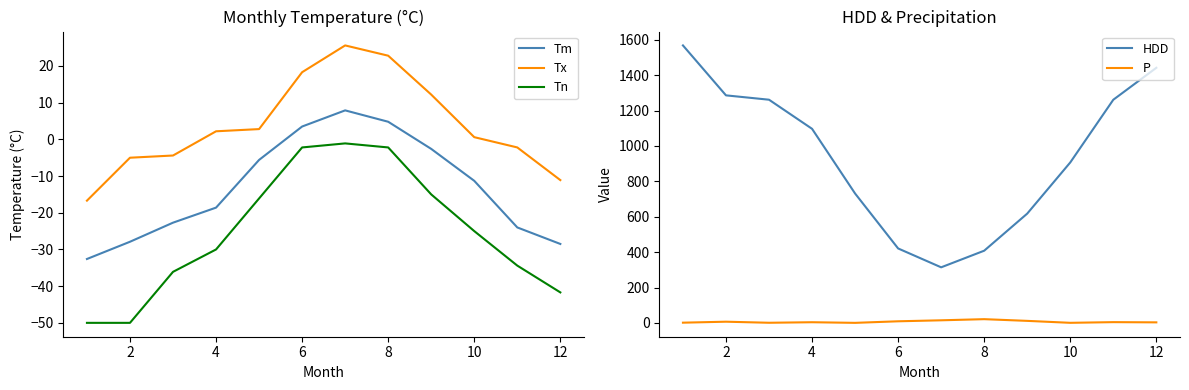

What is the difference between the maximum and minimum values in the Tm series?

40.5